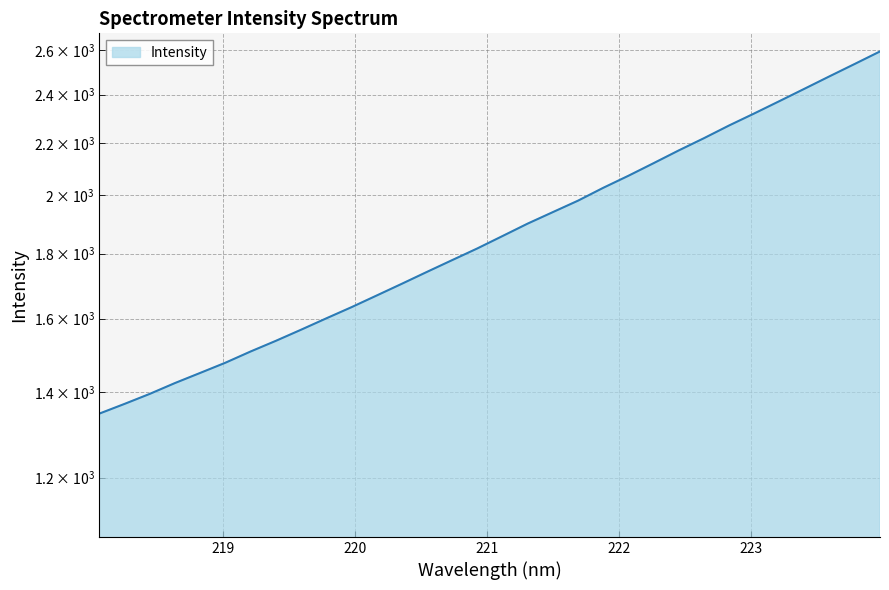

What position from the left is 223.2172?

28